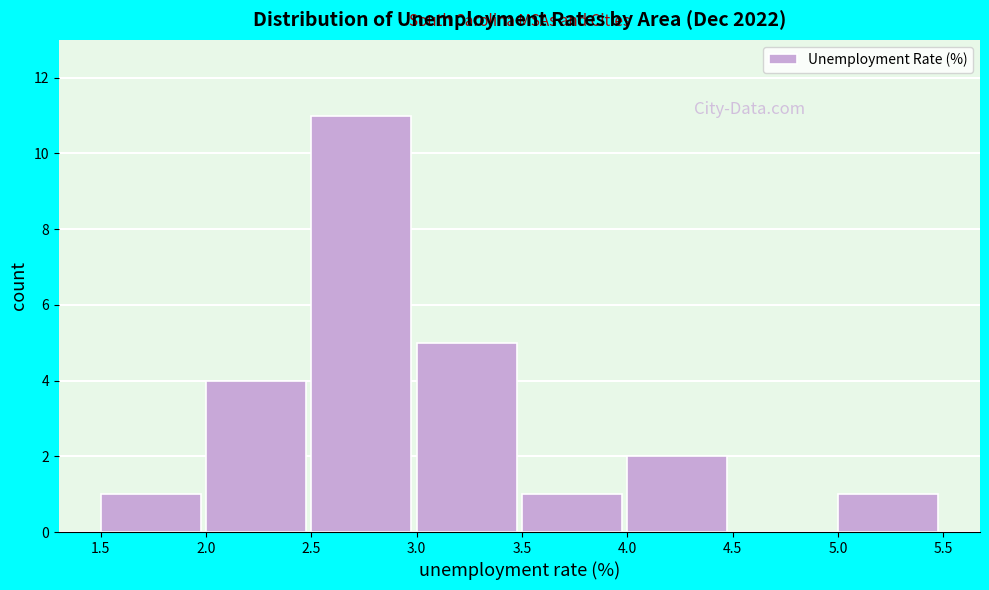

Which range on the x-axis has the tallest bar?

2.5 to 3.0